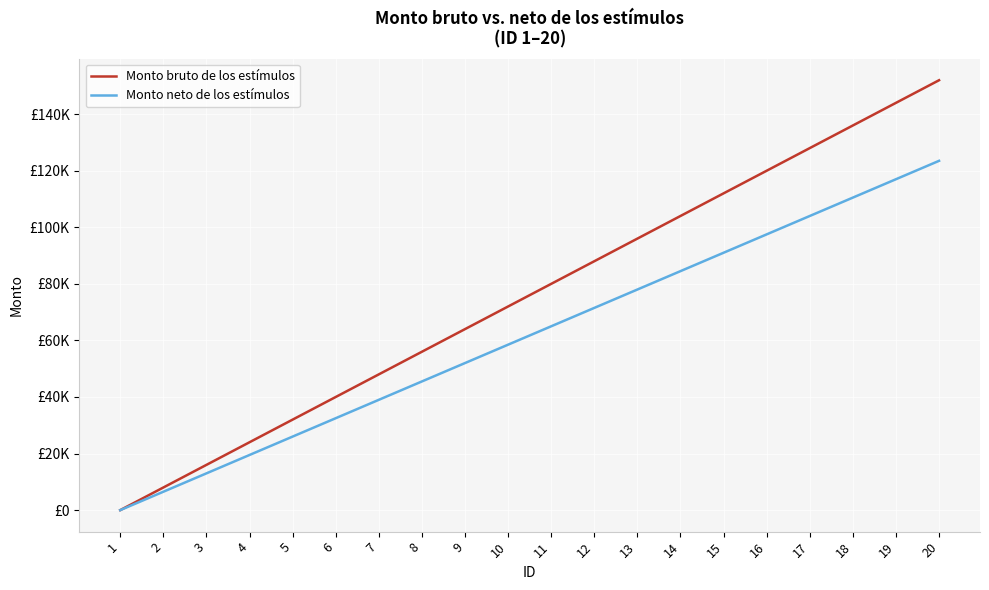

Does the chart have visible grid lines?

Yes